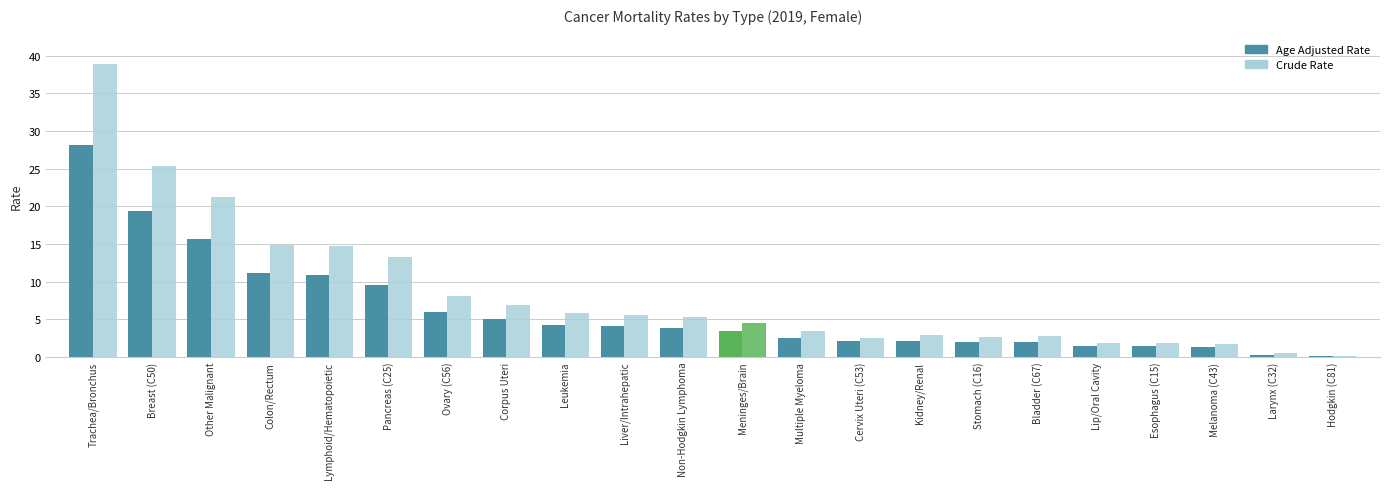

What is the sum of the Age Adjusted Rate values at Meninges/Brain and Liver/Intrahepatic?

7.6